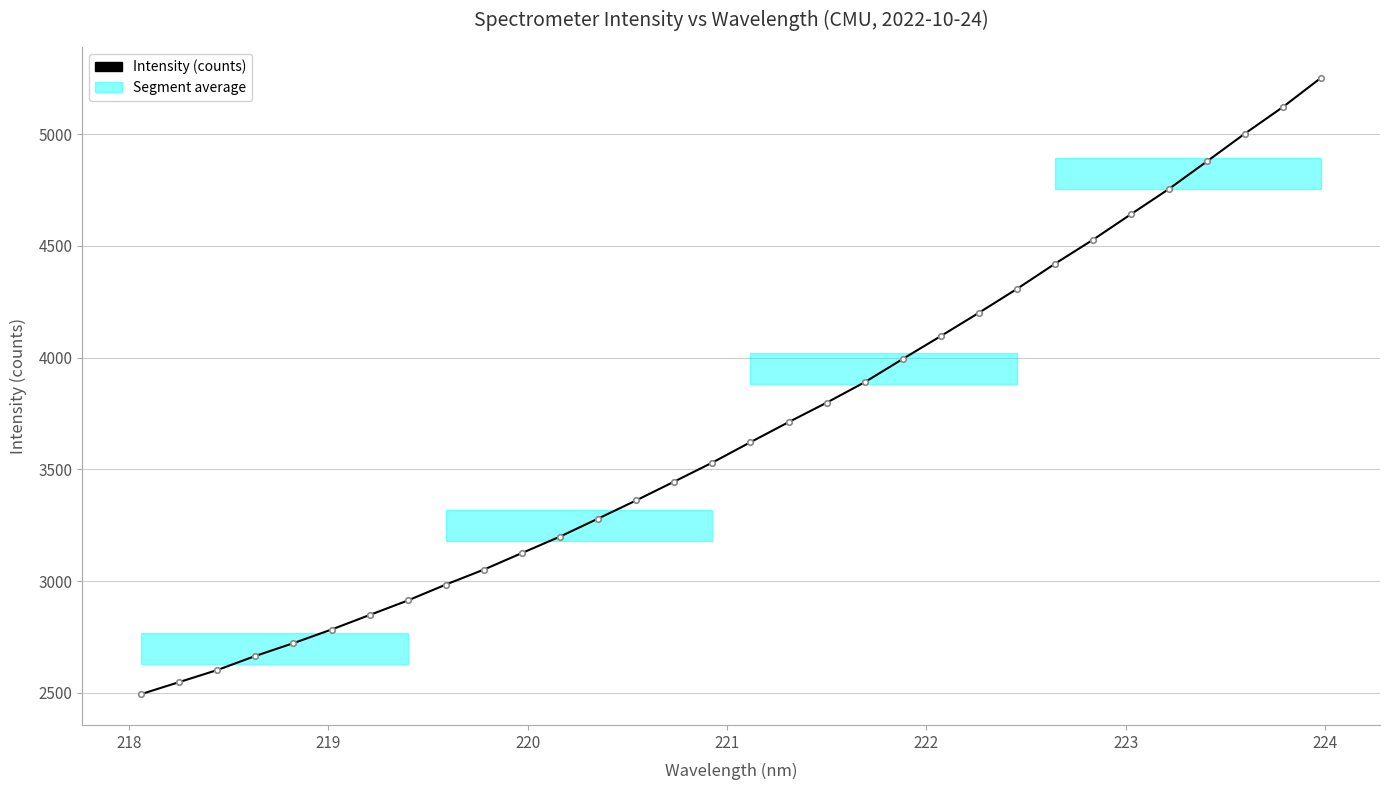

What is the maximum value shown in the chart?

5252.8